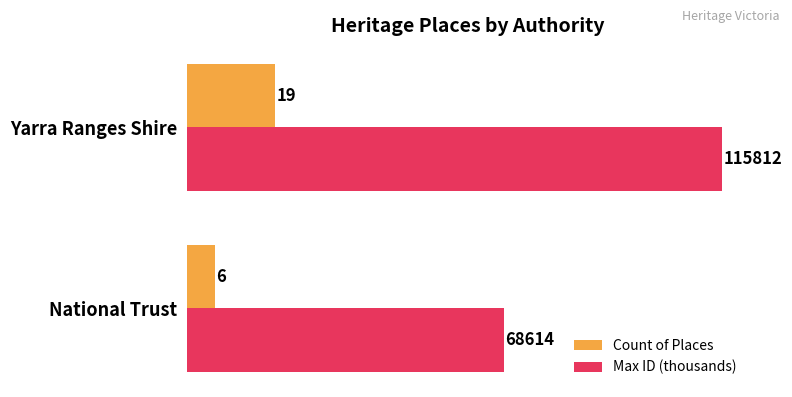

At how many categories does at least one series exceed 39?

2